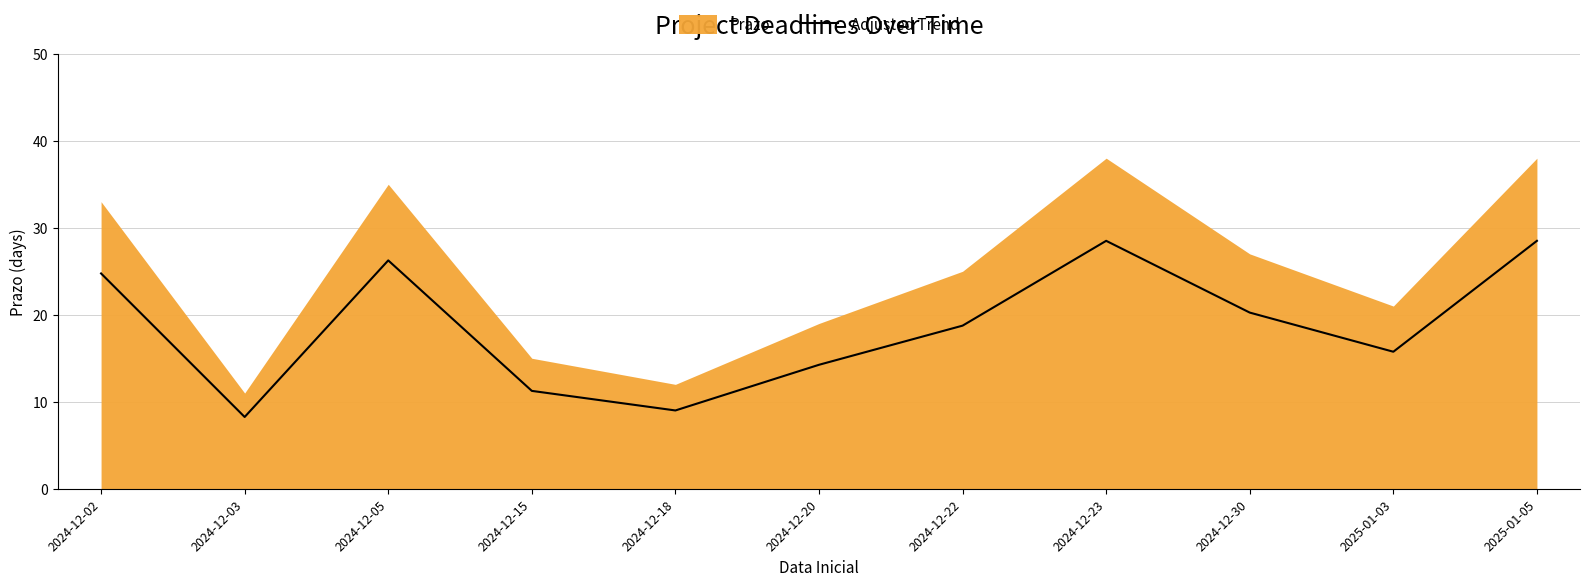

Reading right to left, what are all the values shown in this chart?

28.5	15.8	20.2	28.5	18.8	14.2	9.0	11.2	26.2	8.2	24.8